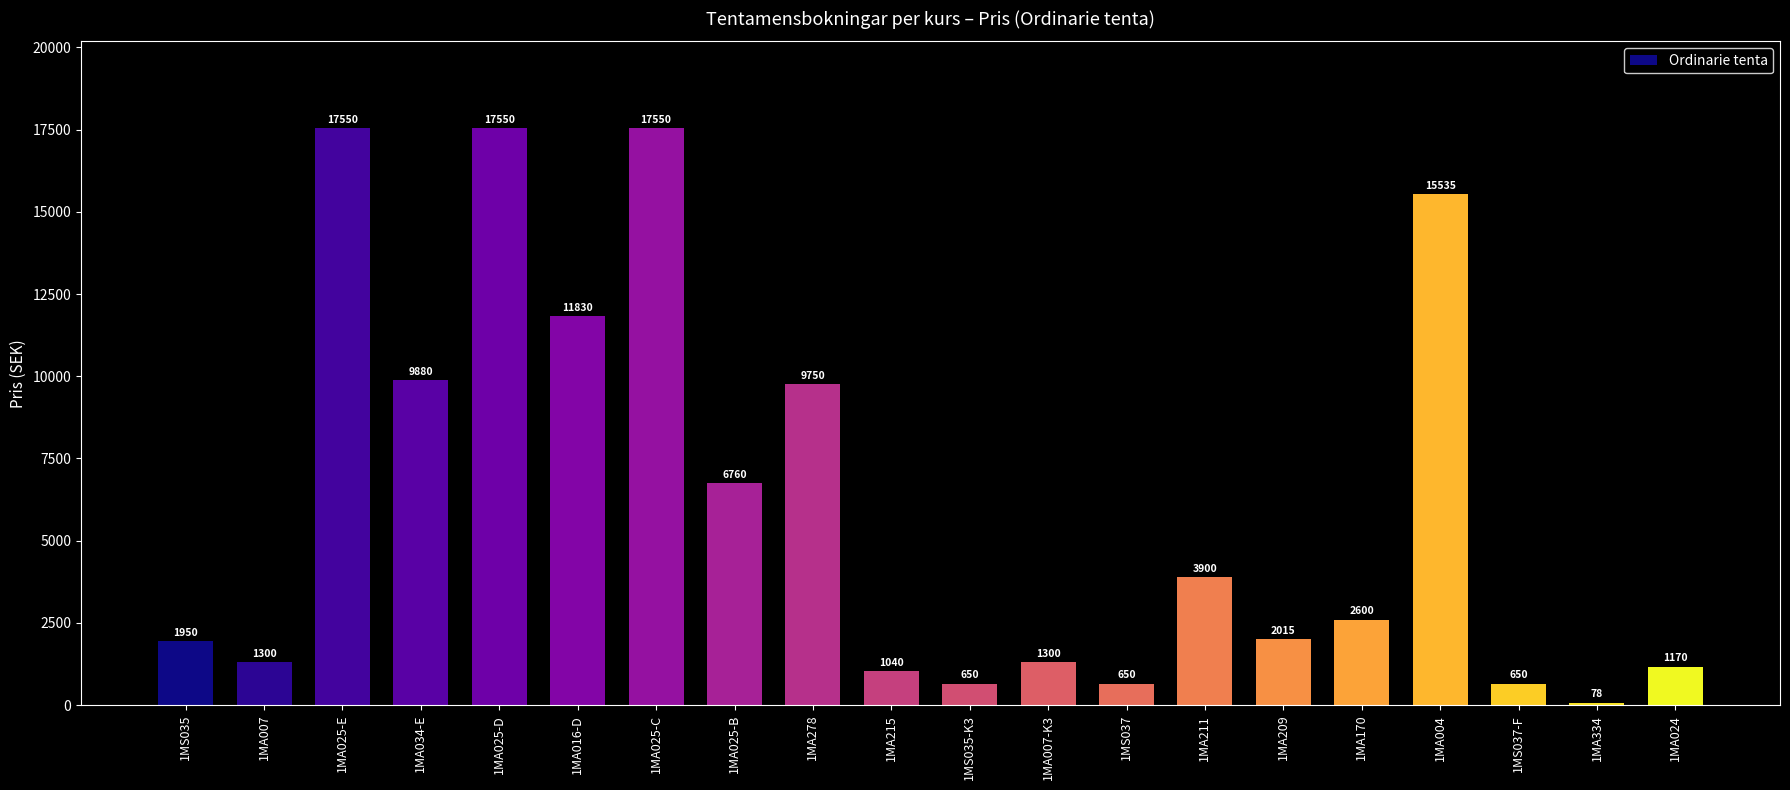

The value at 1MS037-F is 650. True or false?

True